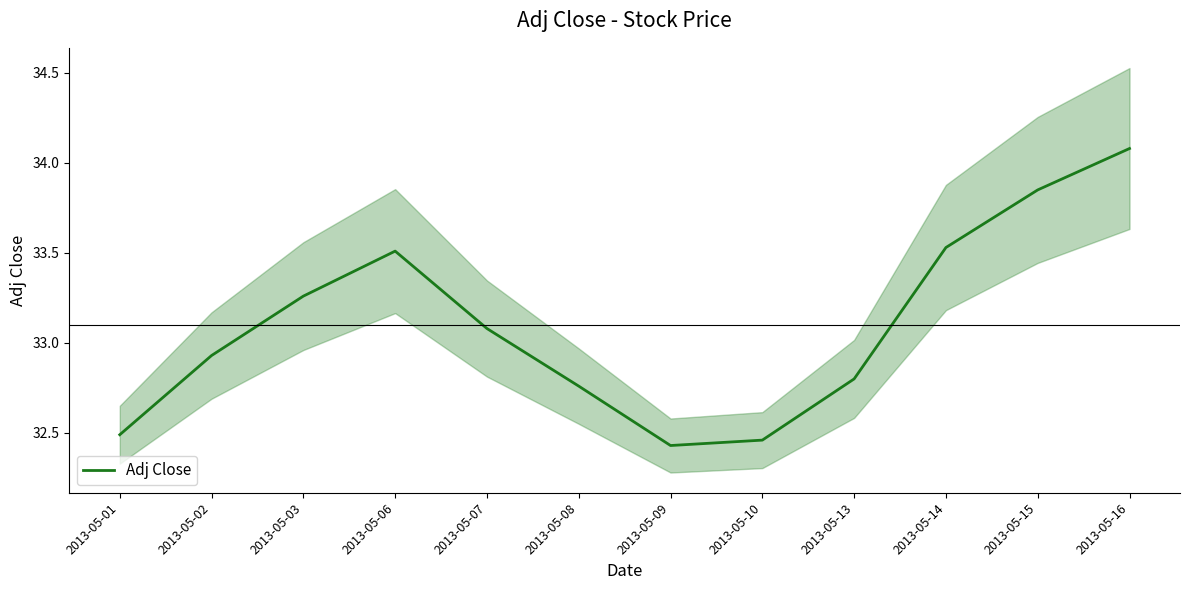

At which category does the data reach its first local peak?

2013-05-06